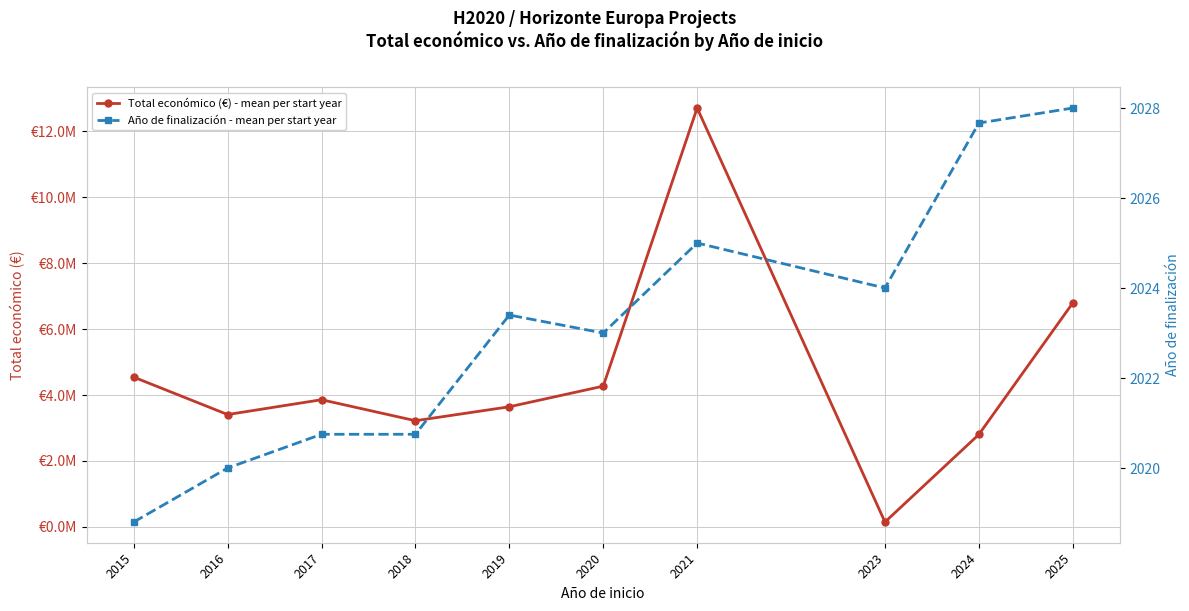

At how many categories does at least one series exceed 939254?

9